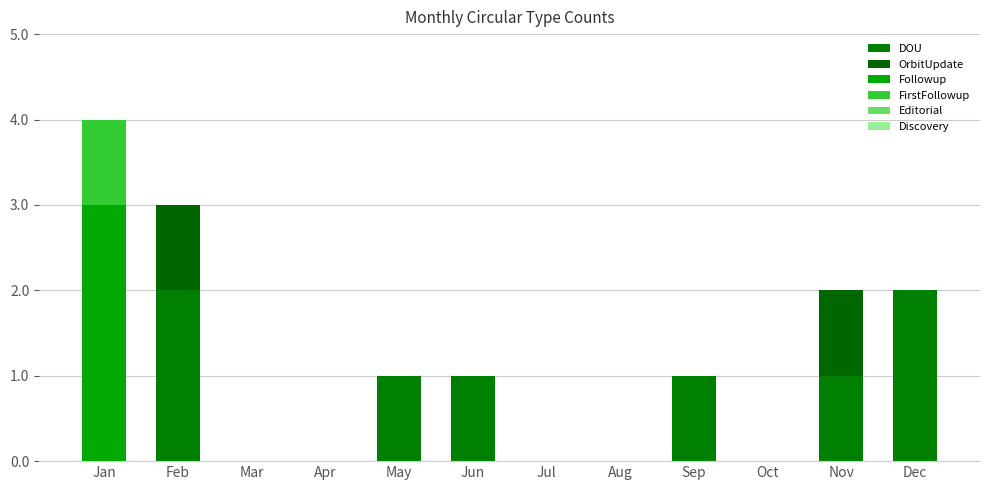

Count the number of data series in this chart.

4